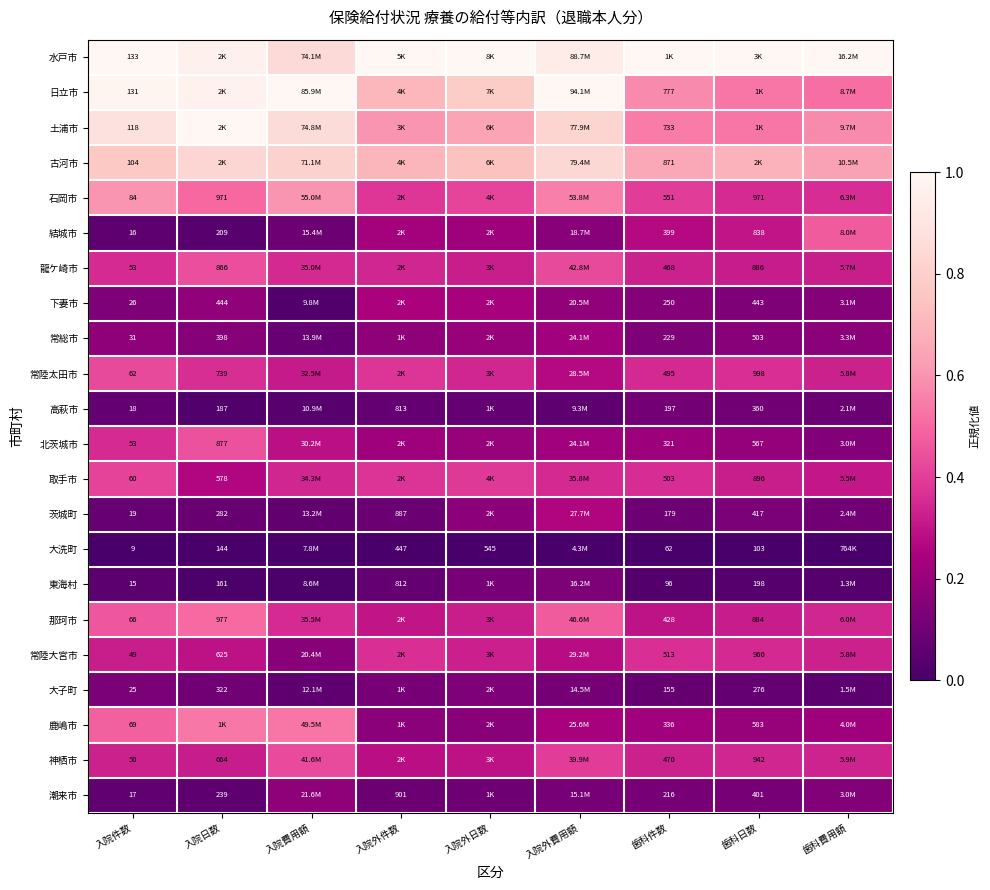

Is the value of 石岡市 at 歯科件数 greater than the value of 日立市 at 入院件数?

Yes